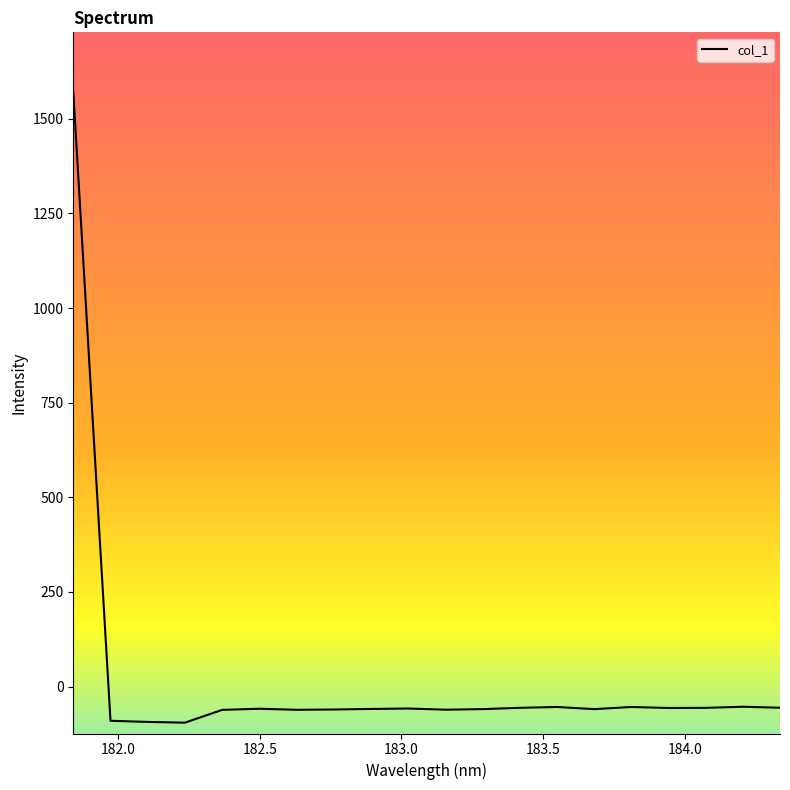

What is the greatest value displayed?

1571.2